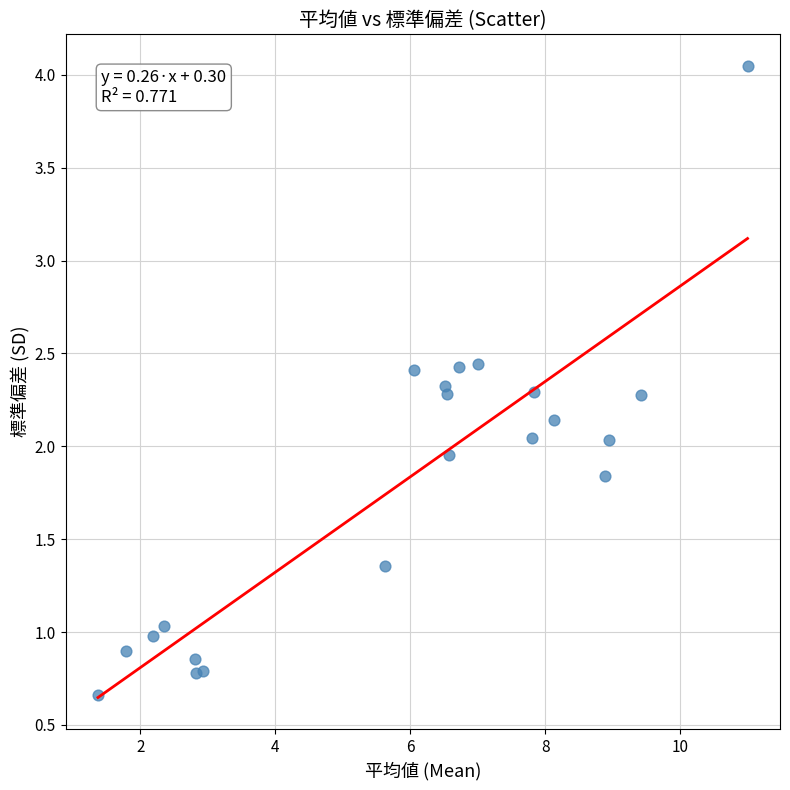

What is the range of X values (max minus min)?

9.6